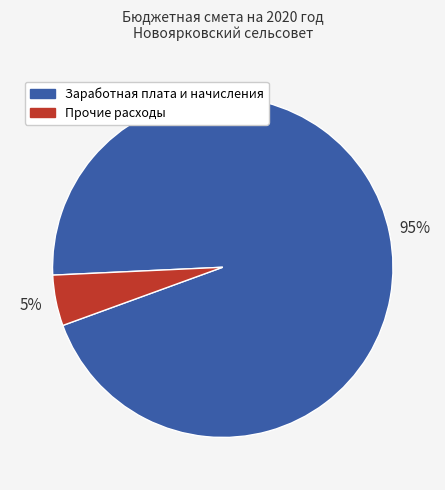

What is the largest slice in the pie chart?

Заработная плата и начисления